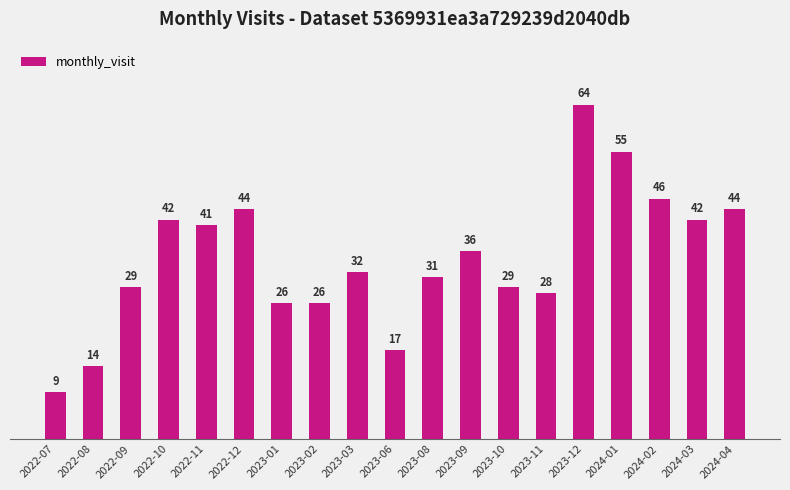

Reading left to right, what are all the values shown in this chart?

2022-07=9	2022-08=14	2022-09=29	2022-10=42	2022-11=41	2022-12=44	2023-01=26	2023-02=26	2023-03=32	2023-06=17	2023-08=31	2023-09=36	2023-10=29	2023-11=28	2023-12=64	2024-01=55	2024-02=46	2024-03=42	2024-04=44